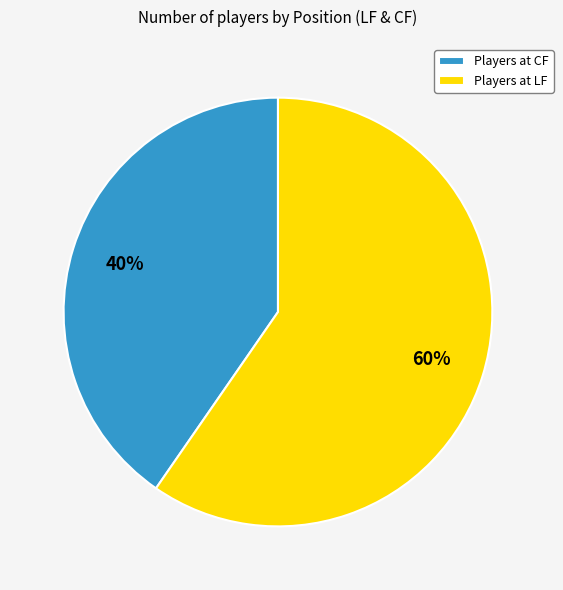

To the nearest percent, what is the average slice percentage?

50%